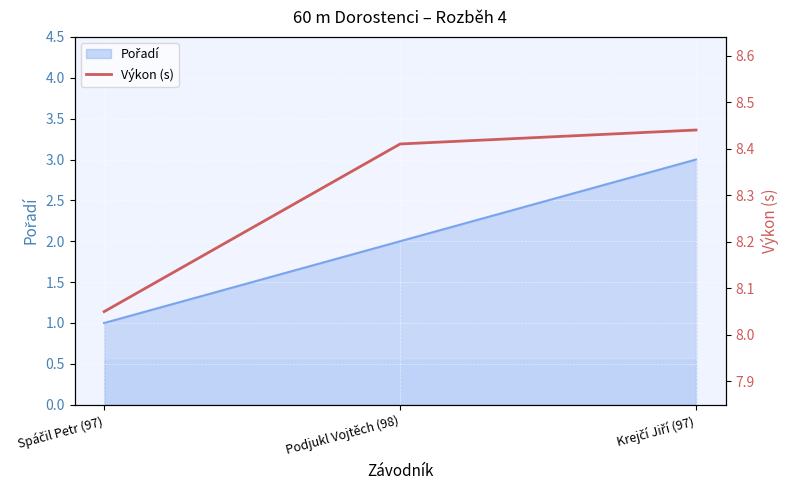

The value at Krejčí Jiří (97) is 8.4. True or false?

True